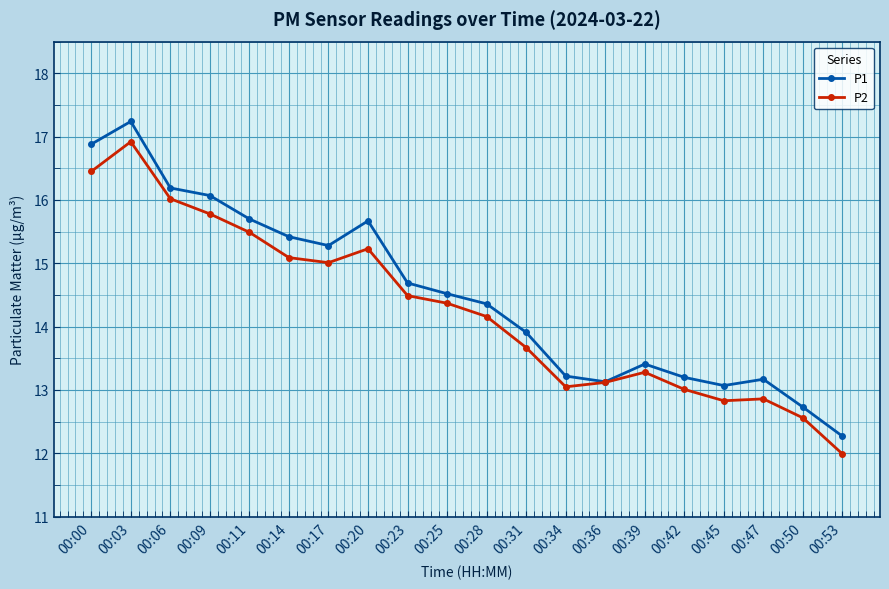

True or false: P1 has a value of 13.2 at 00:34.

True